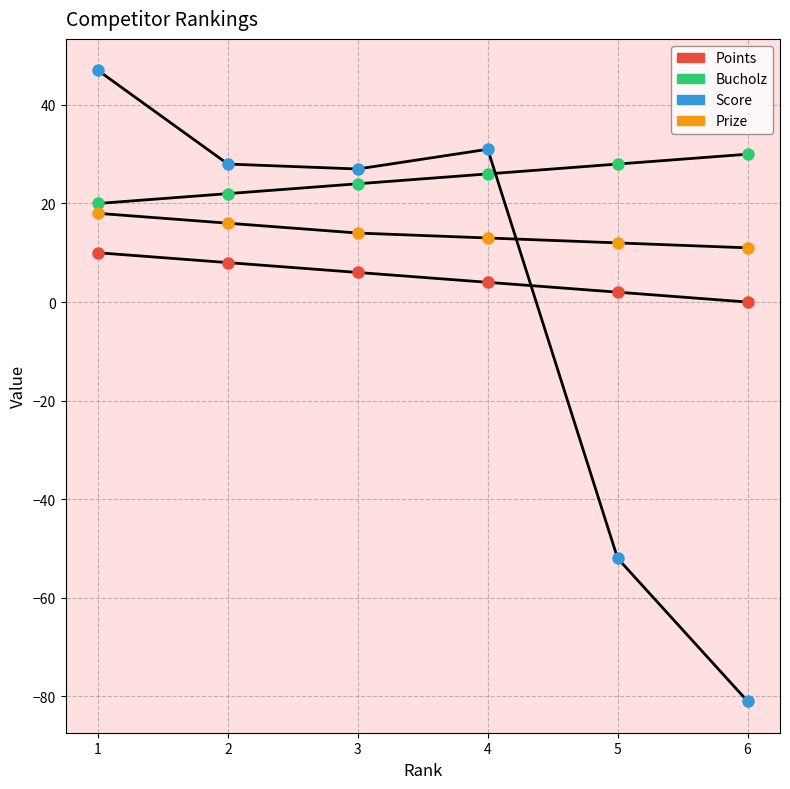

Which series ends up on top after the final intersection of Bucholz and Score?

Bucholz